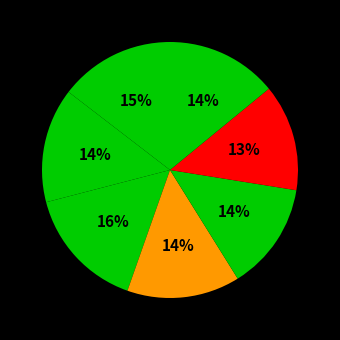

Count the number of slices in the pie.

7